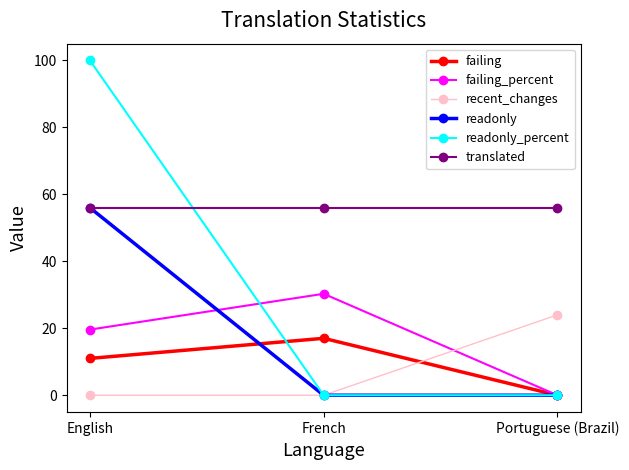

Is this an area chart (filled region under the line)?

No